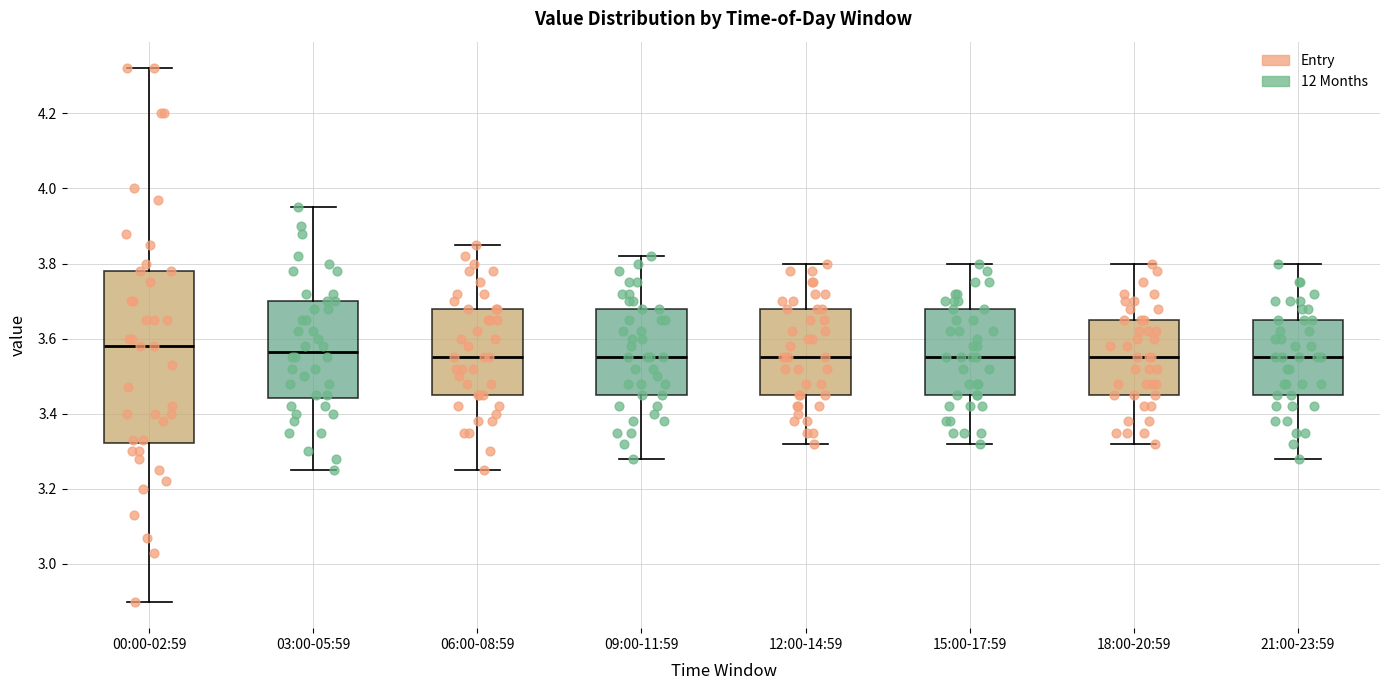

Reading left to right, transcribe this box plot: for each box, give where its median line is, the range the box spans, and where its two whiskers end, as read against the y-axis. The values are not printed on the chart, so give them approximately, as read against the axis.

00:00-02:59: median 3.58, box 3.32 to 3.78, whiskers 2.90 to 4.32
03:00-05:59: median 3.56, box 3.44 to 3.70, whiskers 3.26 to 3.96
06:00-08:59: median 3.56, box 3.46 to 3.68, whiskers 3.26 to 3.86
09:00-11:59: median 3.56, box 3.46 to 3.68, whiskers 3.28 to 3.82
12:00-14:59: median 3.56, box 3.46 to 3.68, whiskers 3.32 to 3.80
15:00-17:59: median 3.56, box 3.46 to 3.68, whiskers 3.32 to 3.80
18:00-20:59: median 3.56, box 3.46 to 3.66, whiskers 3.32 to 3.80
21:00-23:59: median 3.56, box 3.46 to 3.66, whiskers 3.28 to 3.80